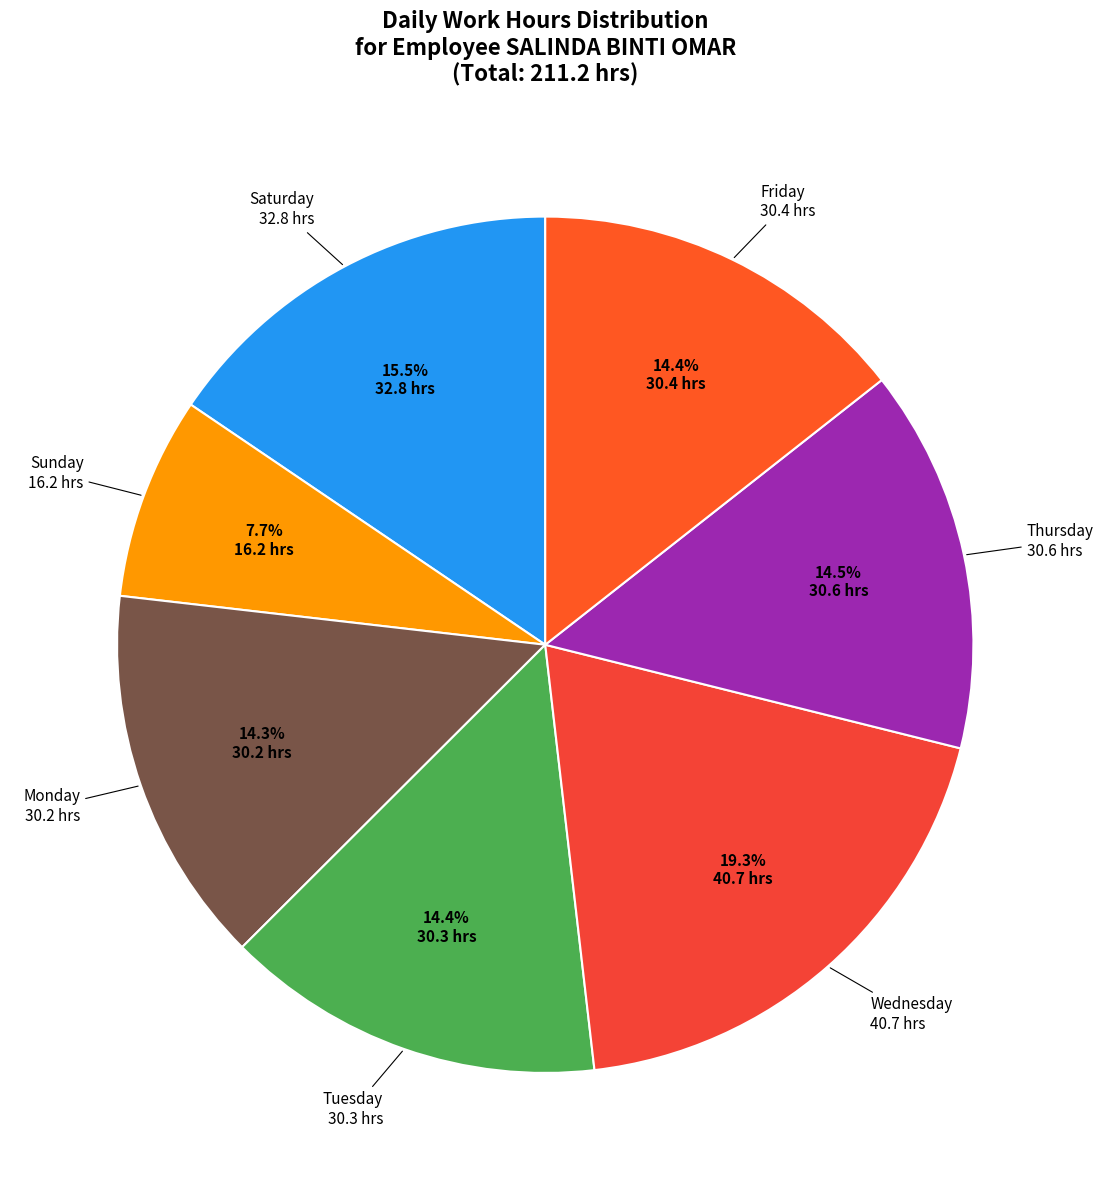

To the nearest percent, what is the difference between the largest and smallest slice percentages?

12%